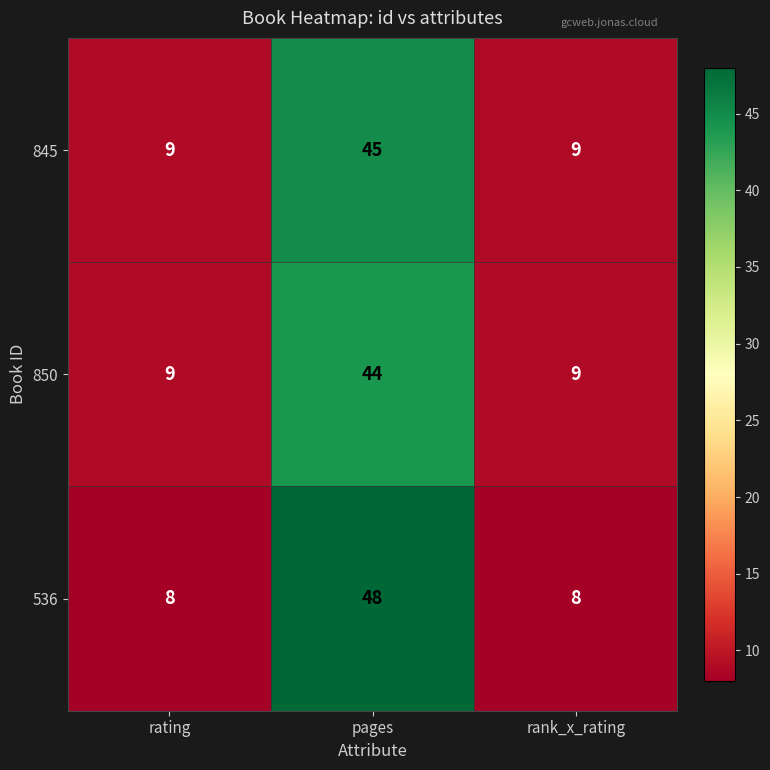

What is the sum of all 850 values?

62